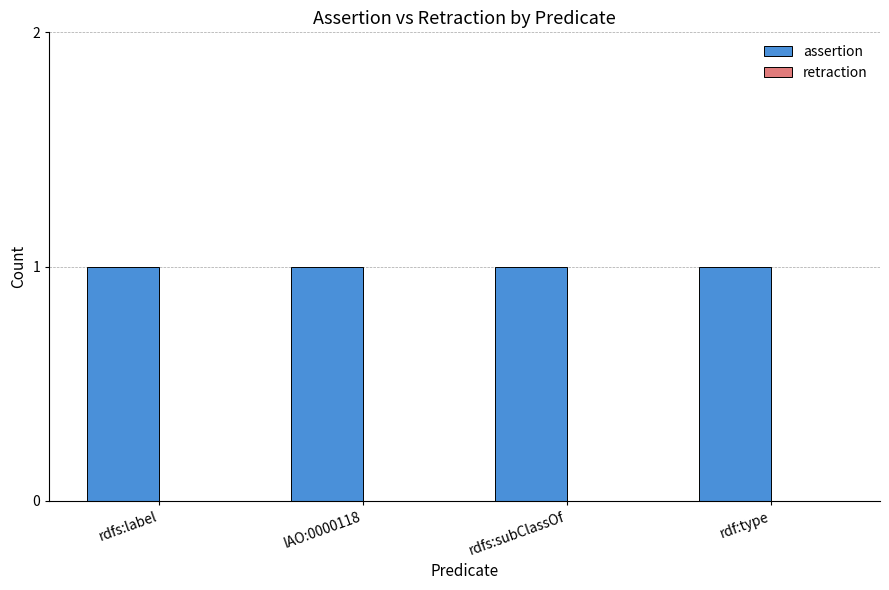

Does the chart contain stacked bars?

No